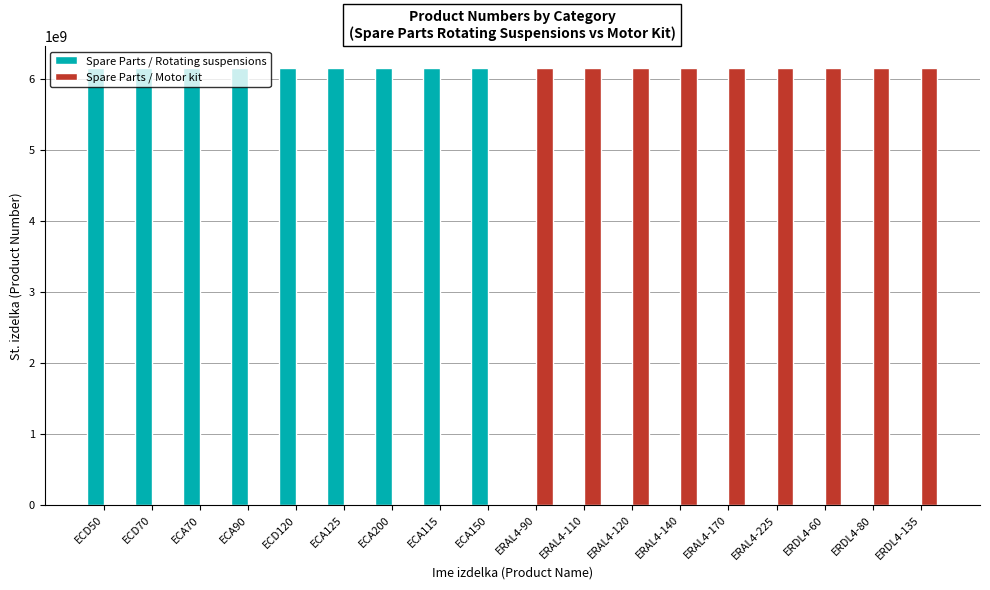

How many groups of bars are there?

18